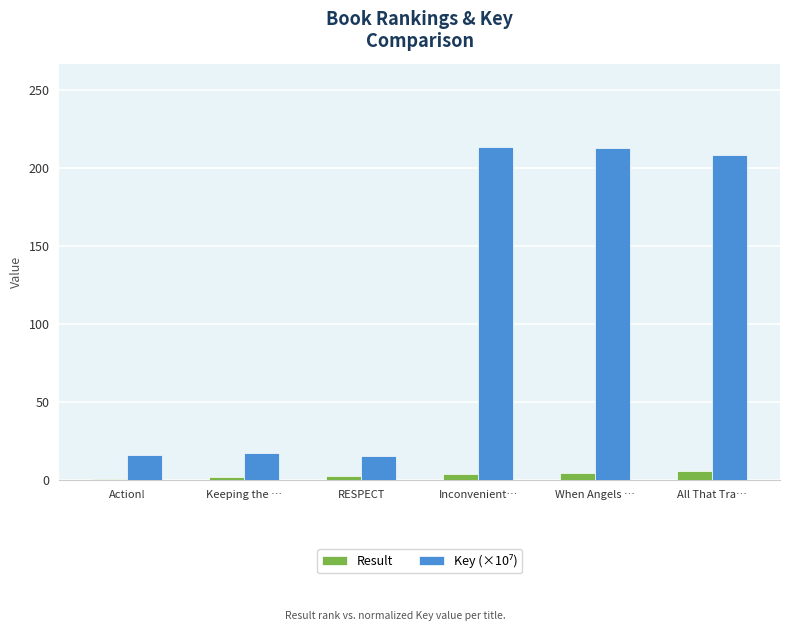

At how many categories does at least one series exceed 169?

3